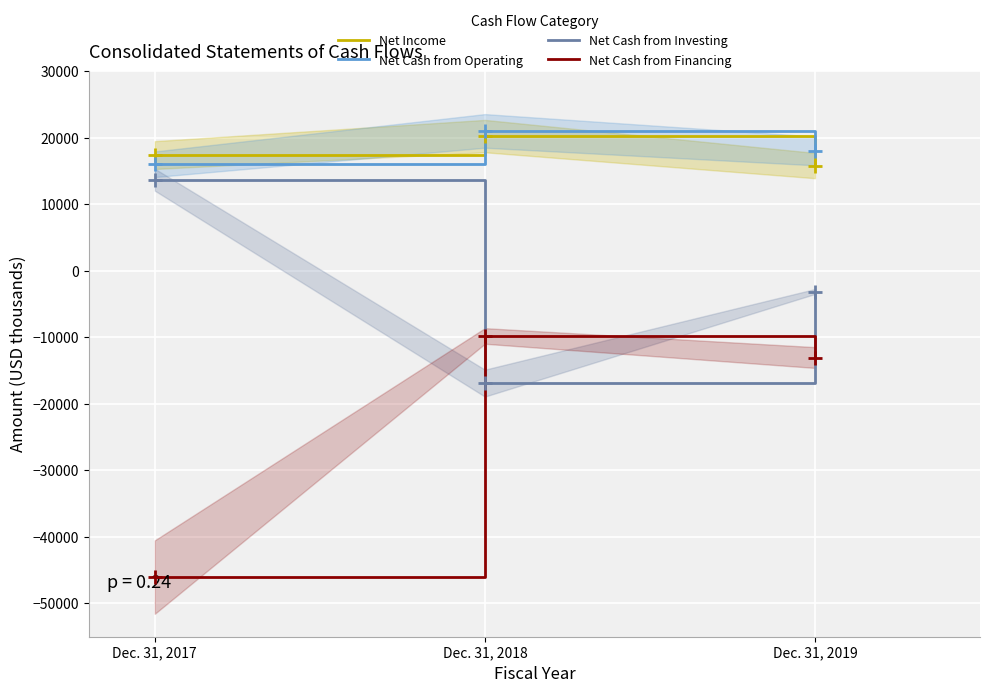

True or false: Net Cash from Financing has a value of -18496 at Dec. 31, 2019.

False